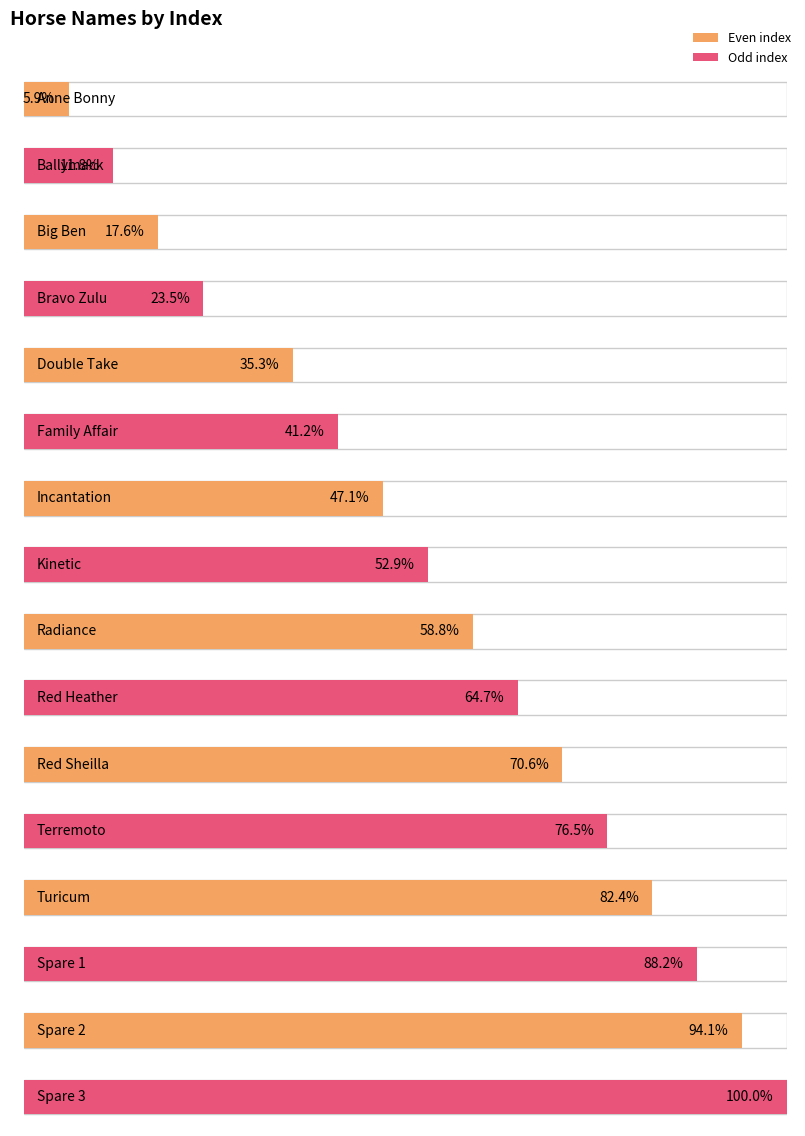

True or false: the data shows 6 at Double Take.

True